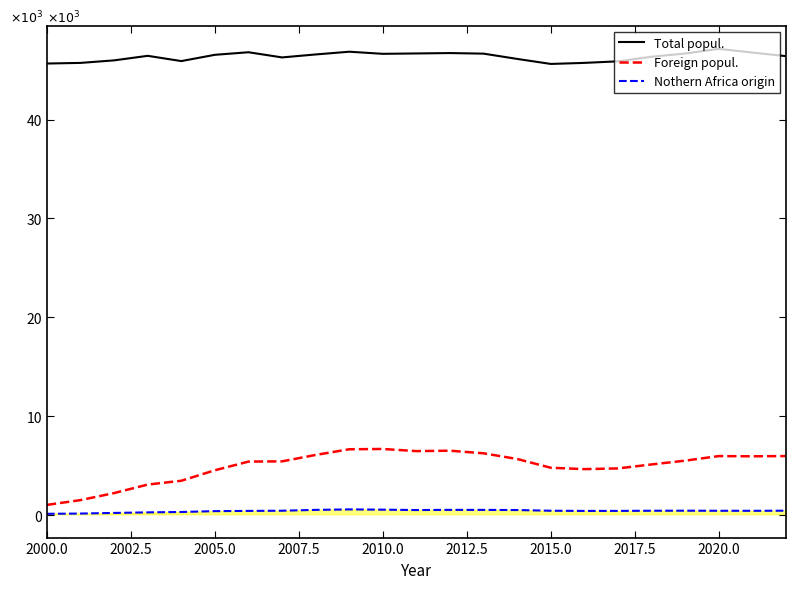

Which series has the largest total across all categories?

Total popul.